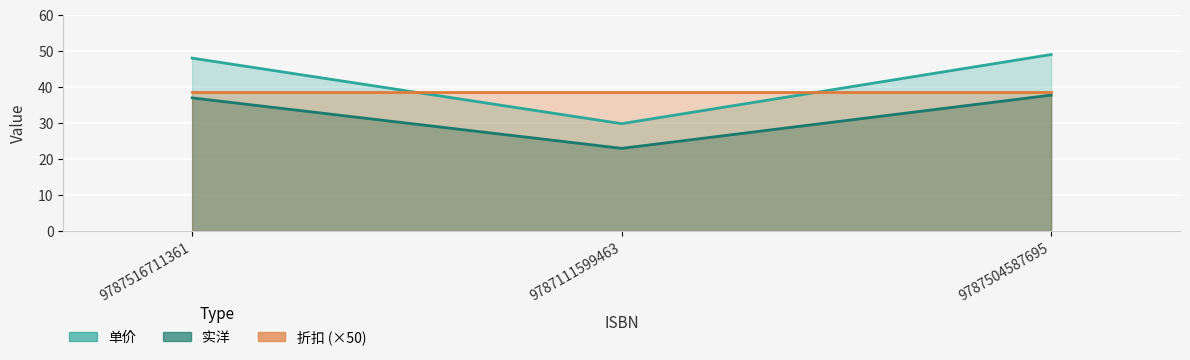

Is it true that 实洋 equals 35.5 at 9787111599463?

False